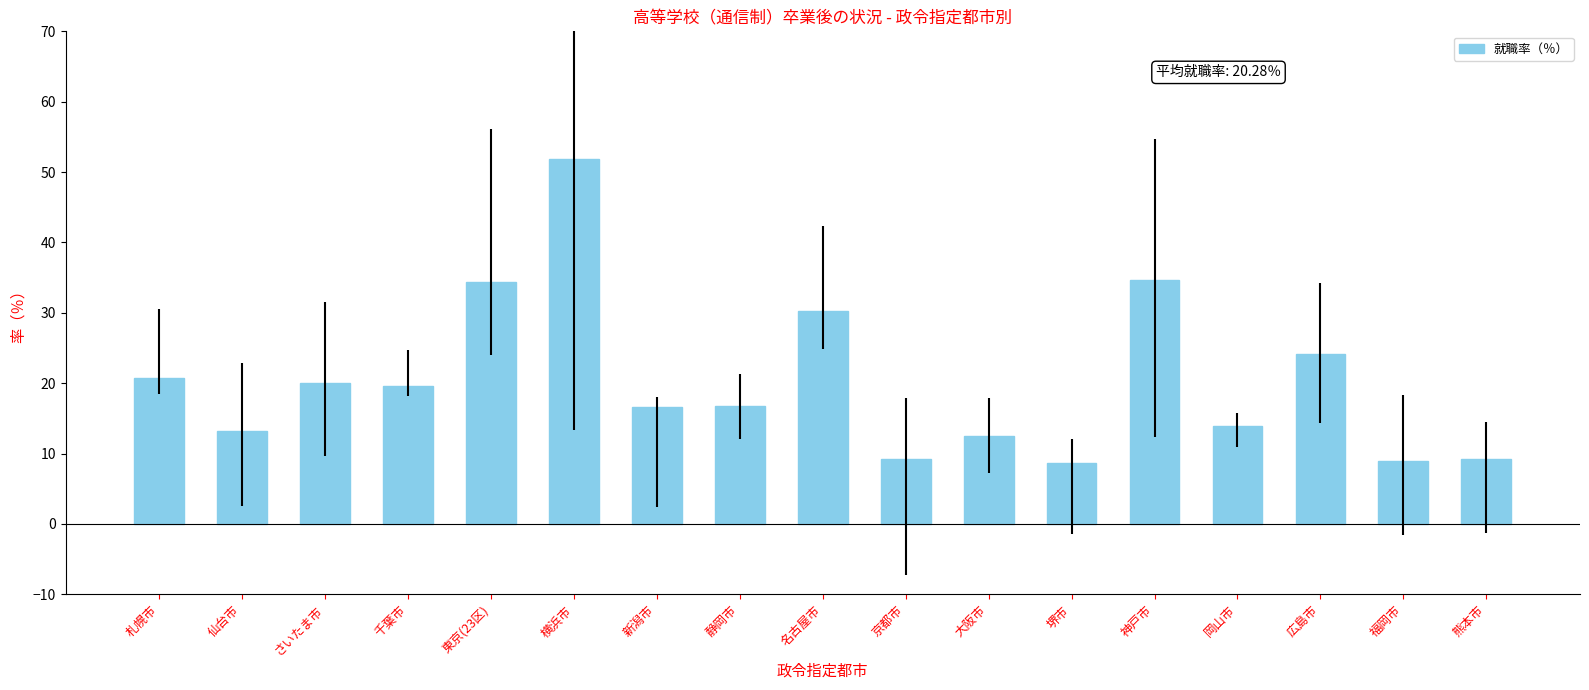

Is it true that the value at 岡山市 is 13.9?

True